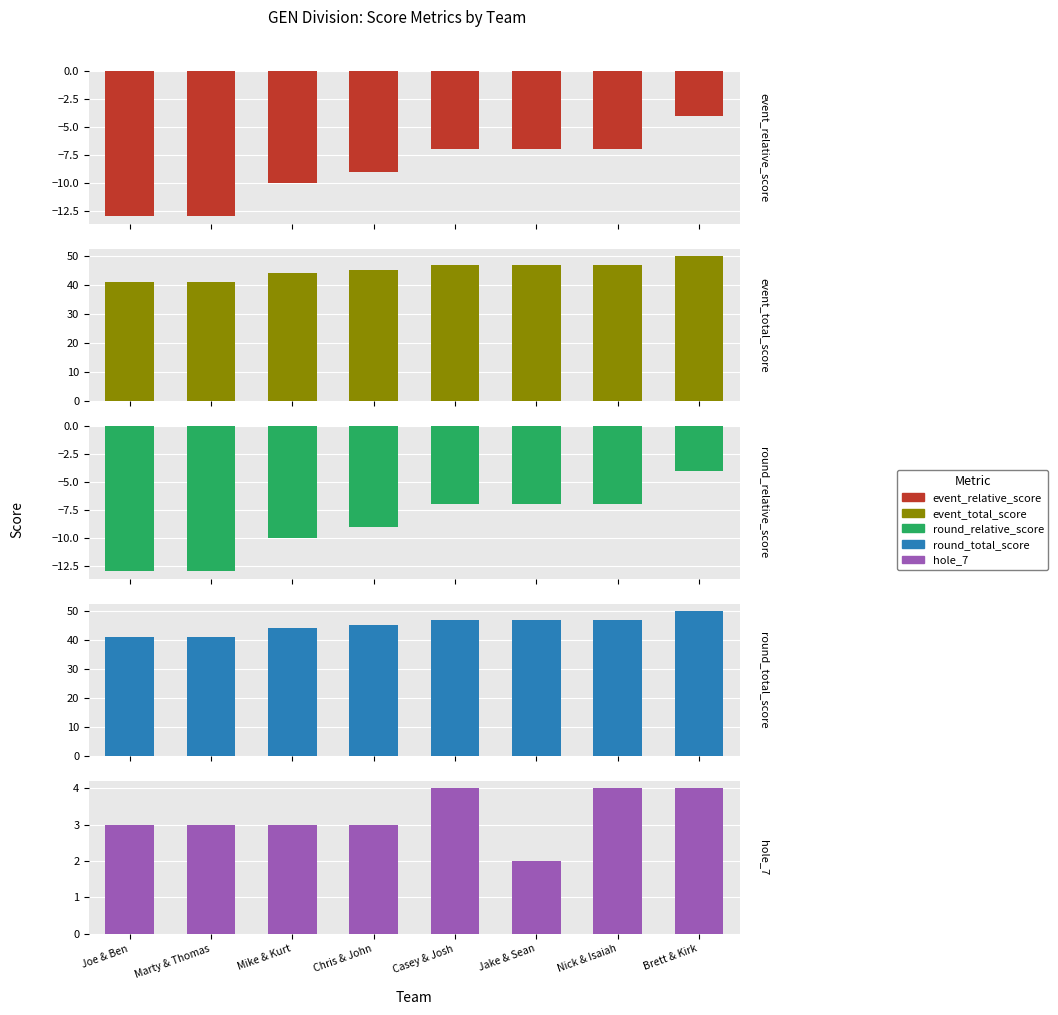

Rank the series at Chris & John from highest to lowest value.

event_total_score, round_total_score, hole_7, event_relative_score, round_relative_score